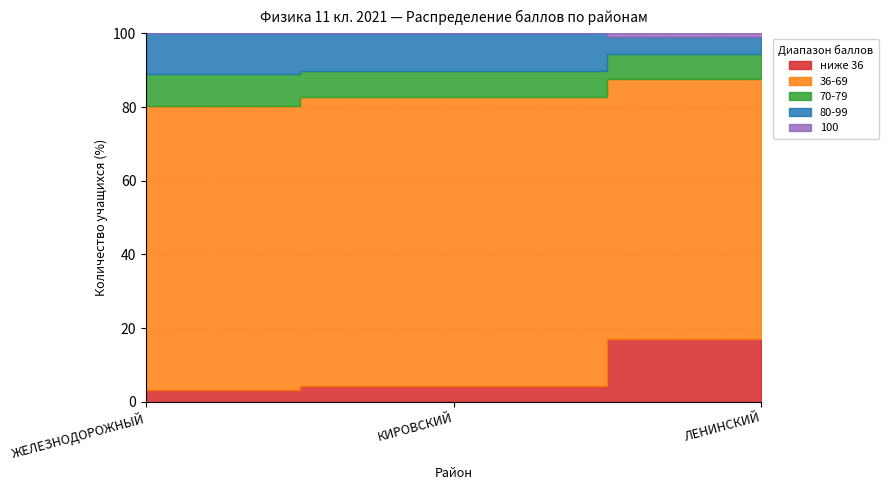

What is the difference between the maximum and minimum values in the 70-79 series?

1